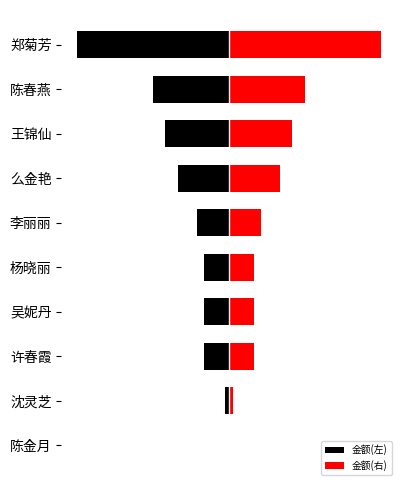

Which series has the largest total across all categories?

金额(右)